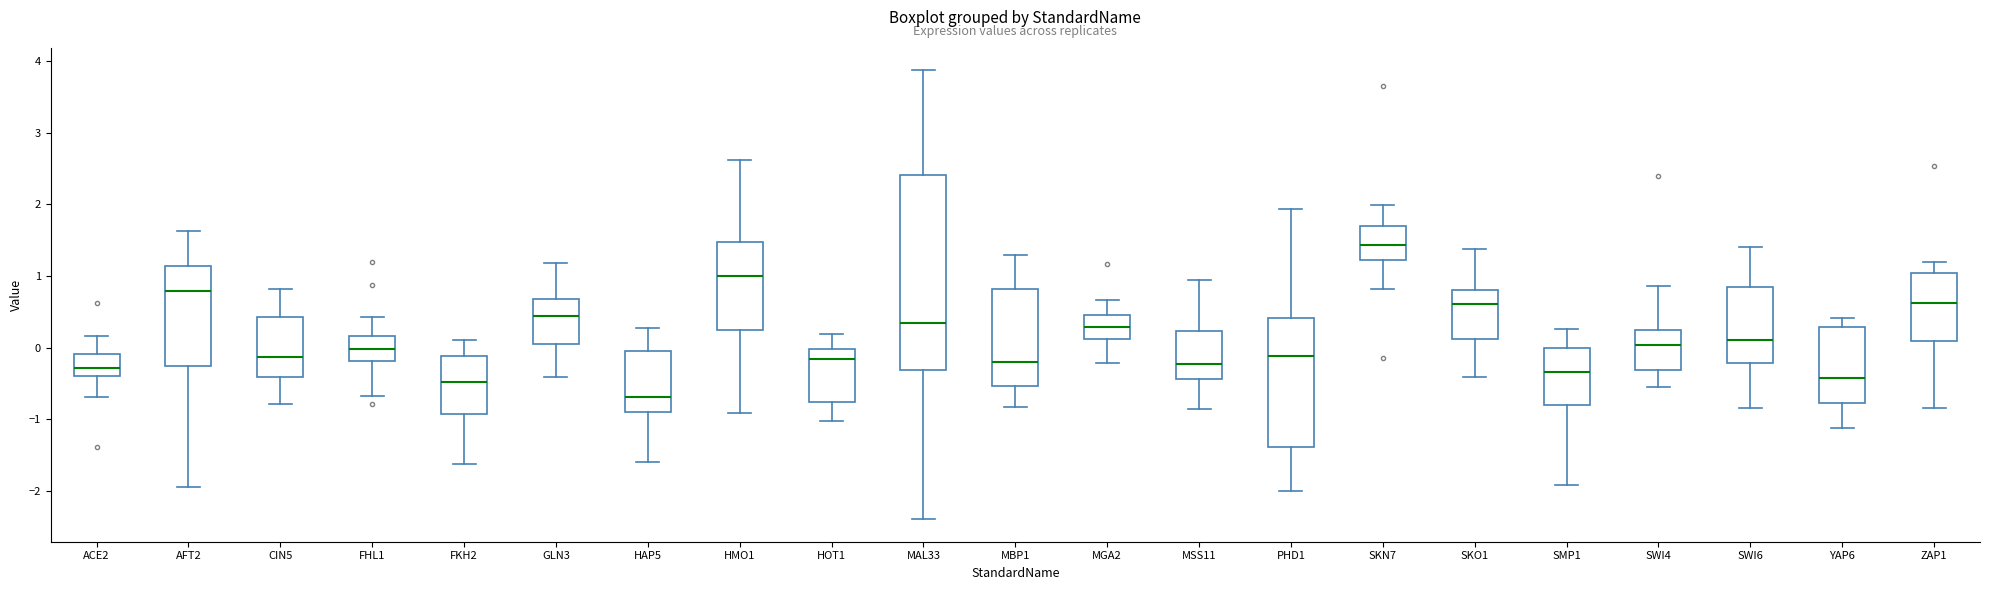

Which box is the tallest, from its lower edge to its upper edge?

MAL33